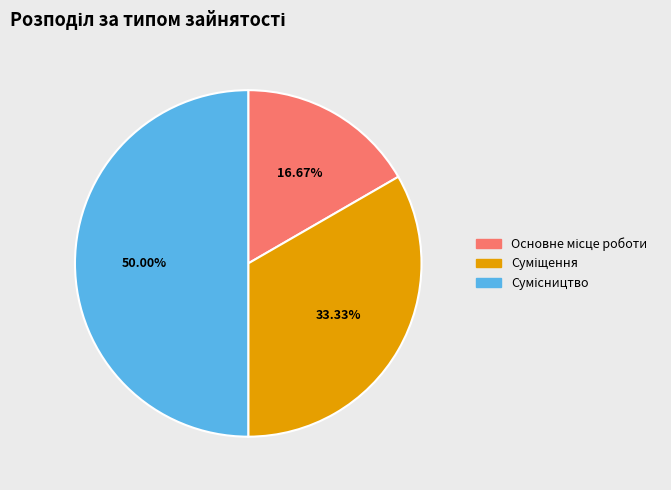

To the nearest percent, what percentage of the pie is Суміщення?

33%